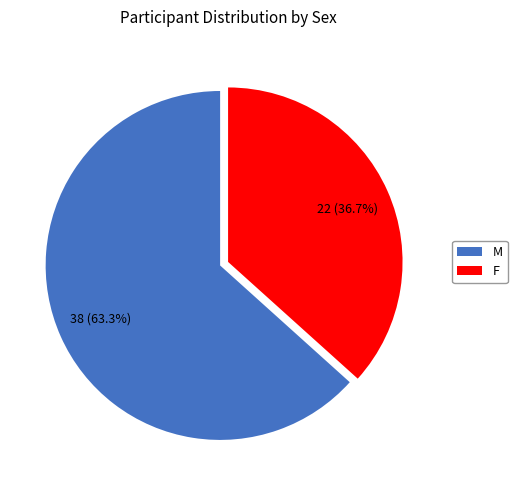

Which has a higher value, M or F?

M